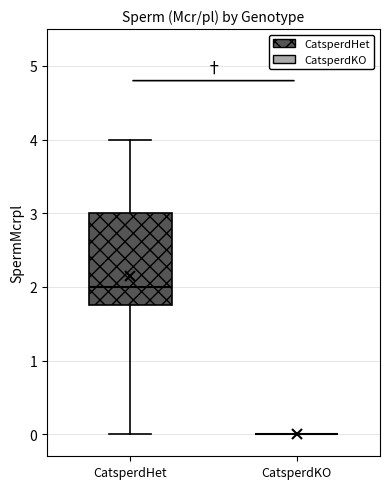

Where is the upper edge of the box for CatsperdHet on the y-axis? The values are not printed on the chart, so give them approximately, as read against the axis.

3.0